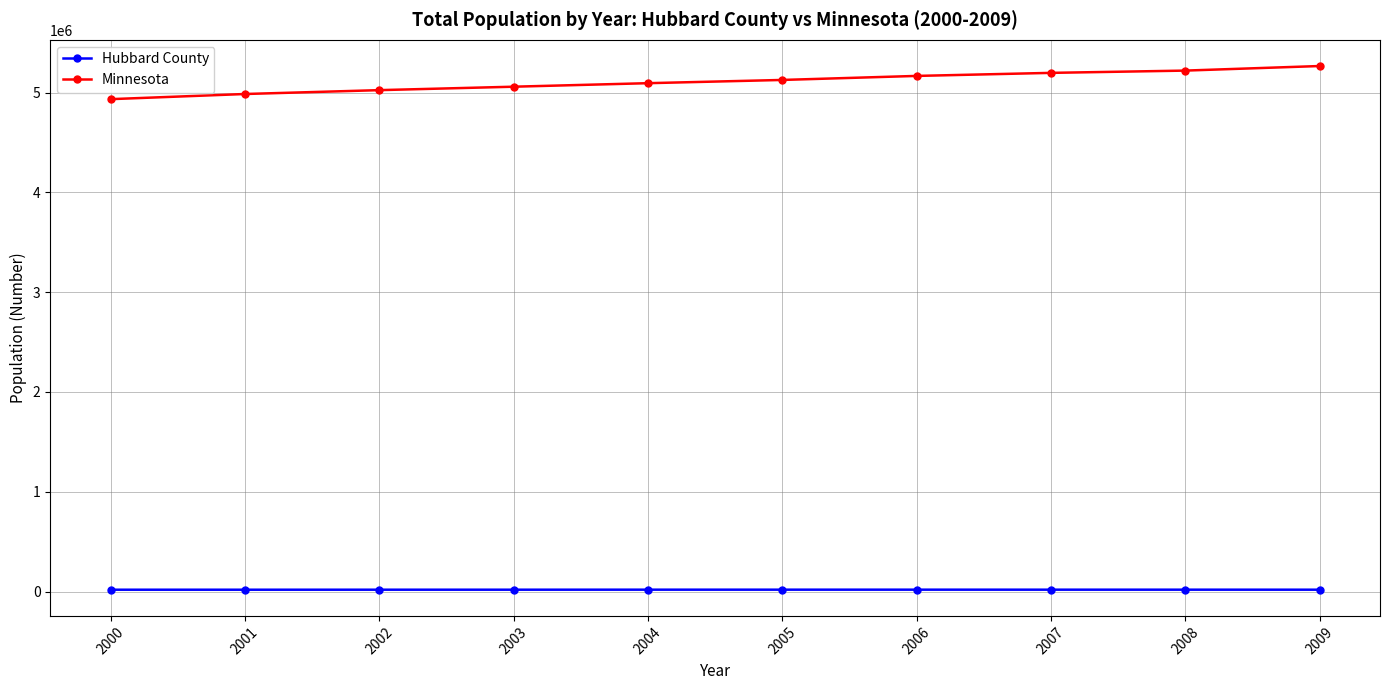

Rank the series at 2006 from lowest to highest value.

Hubbard County, Minnesota